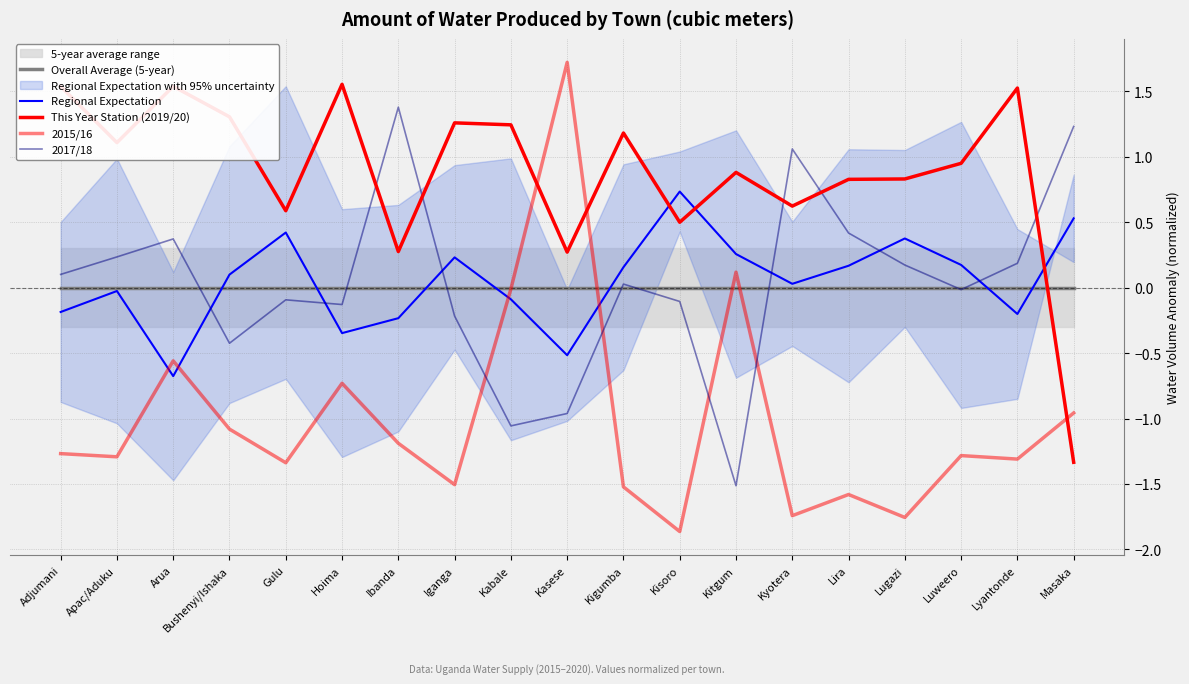

True or false: 2017/18 has more than 0 interior local peaks.

True